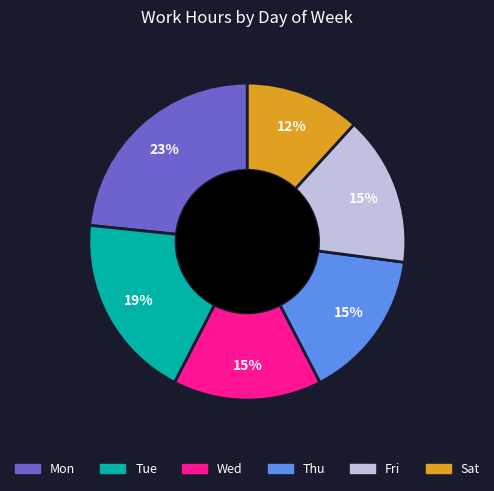

The Wed slice represents 8% of the pie. True or false?

False